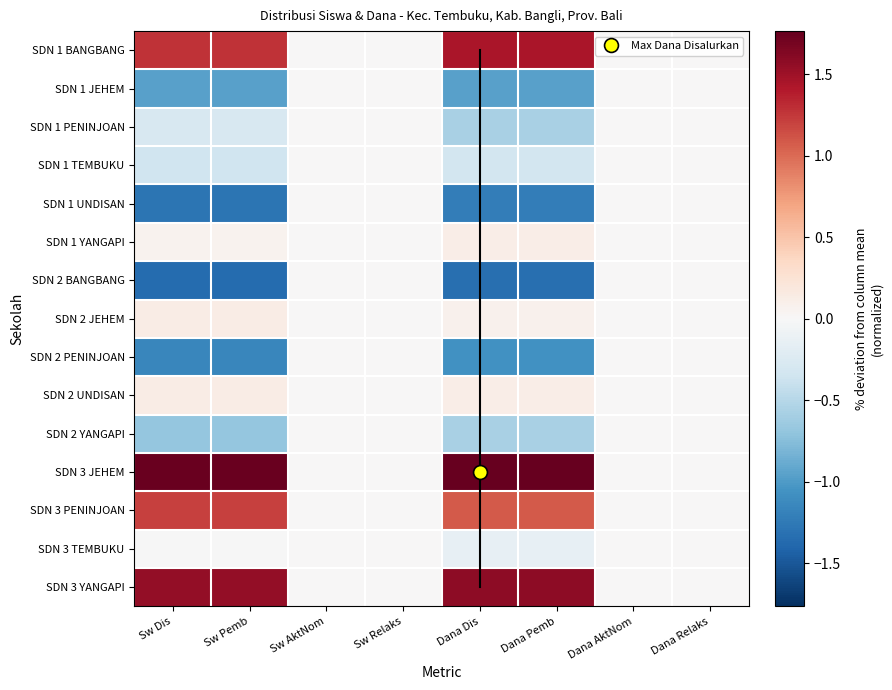

What is the greatest value displayed?

1.8